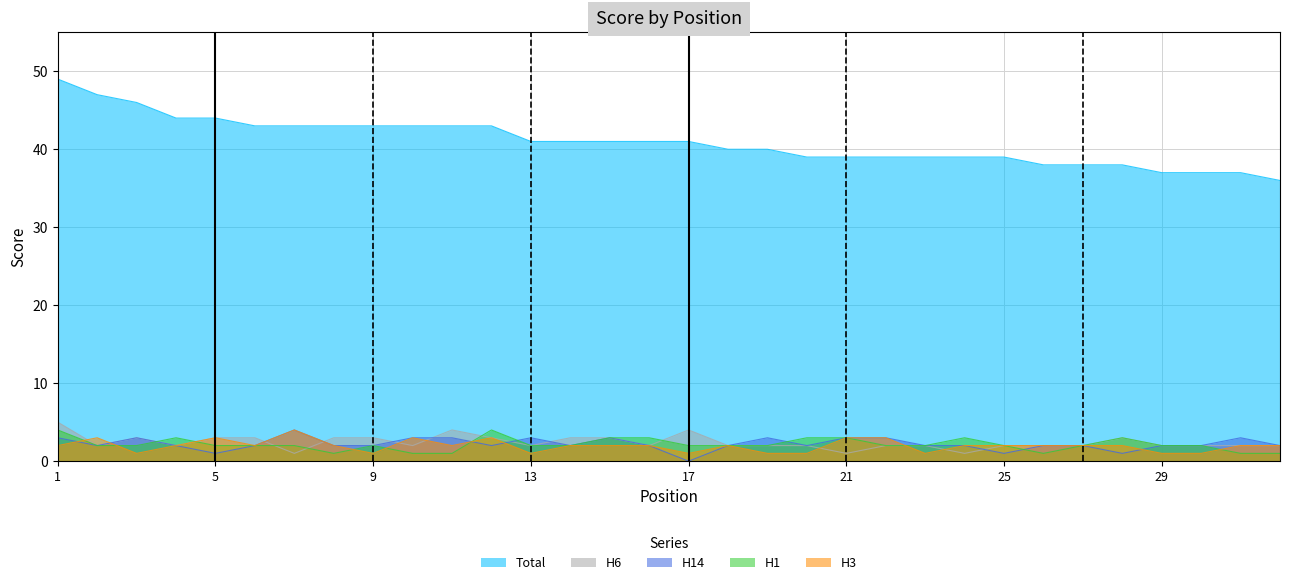

What is the minimum value for H3?

1